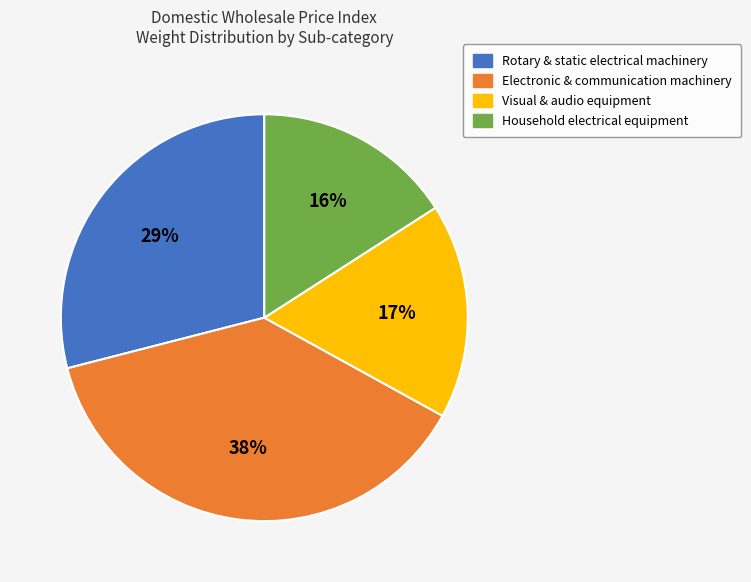

Is there any slice that represents more than half of the pie?

No